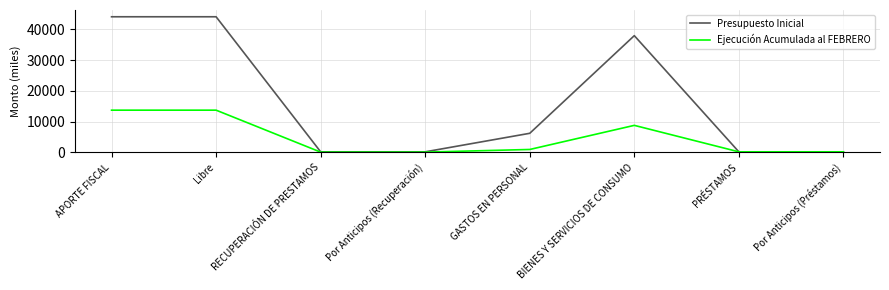

Between Libre and PRÉSTAMOS, which series saw the biggest shift?

Presupuesto Inicial